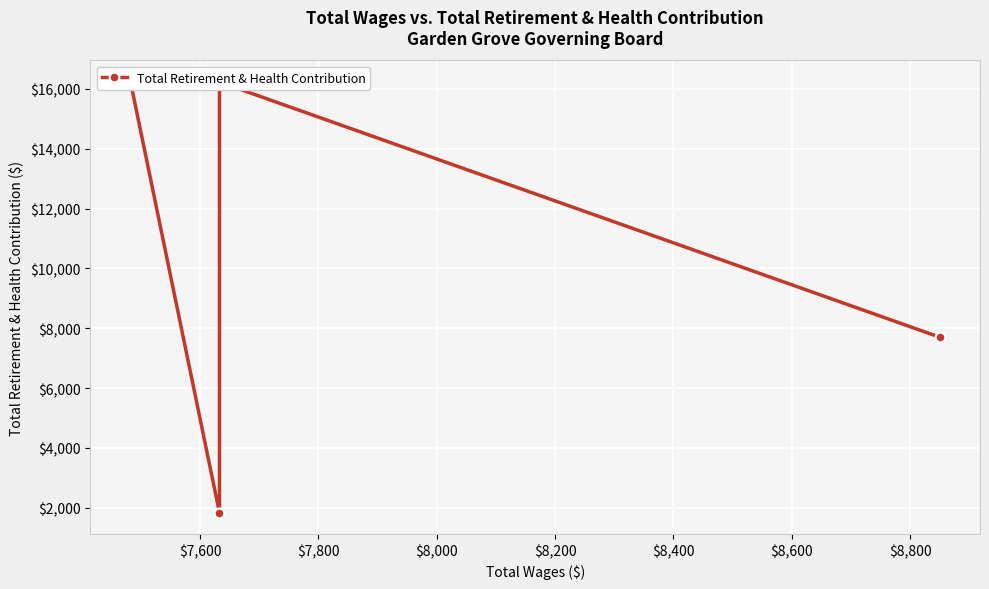

The value at $8,200 is 11354.0. True or false?

False